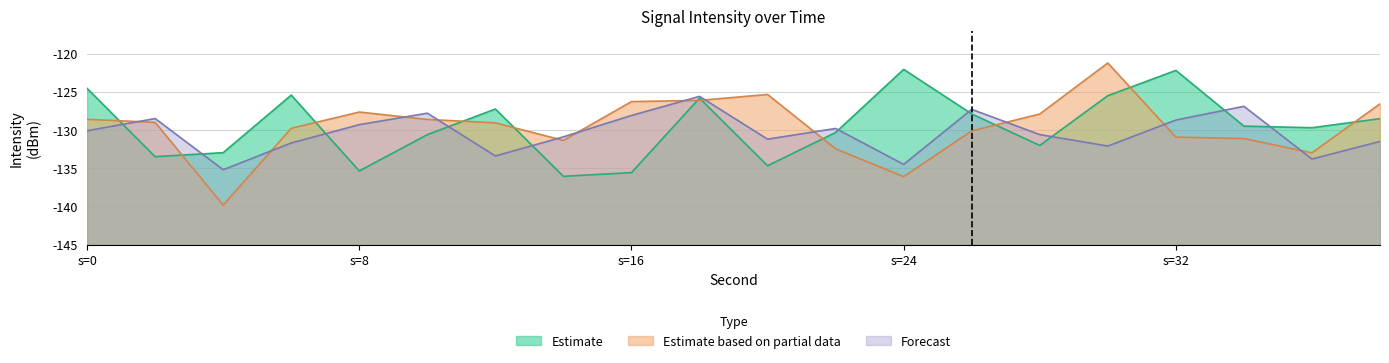

Which series has the widest spread of values?

Estimate based on partial data